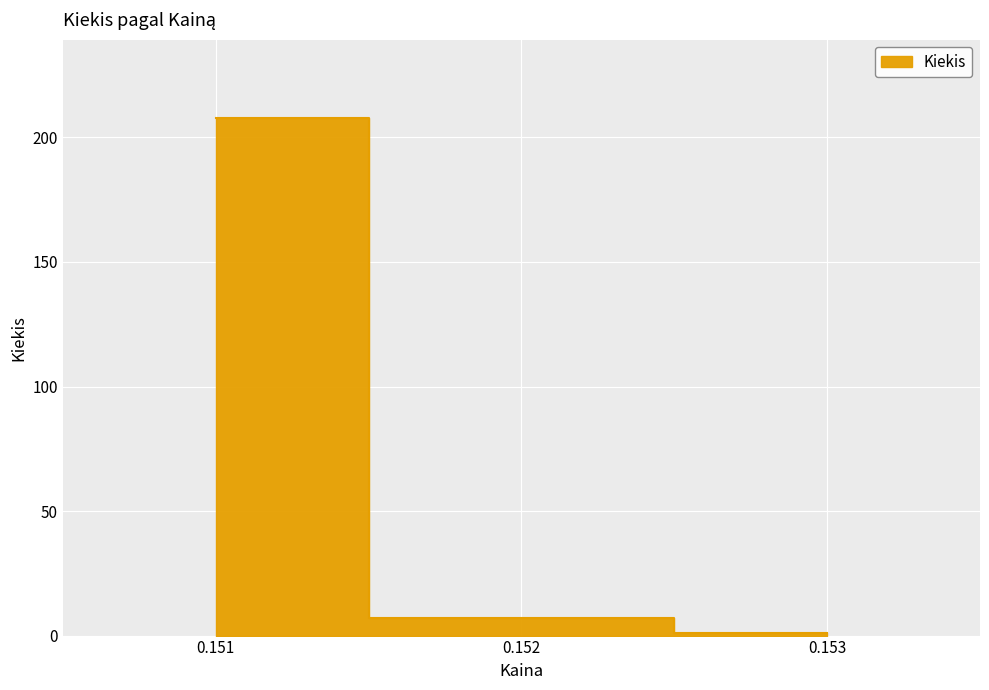

At which category does the data reach its first local valley?

0.152